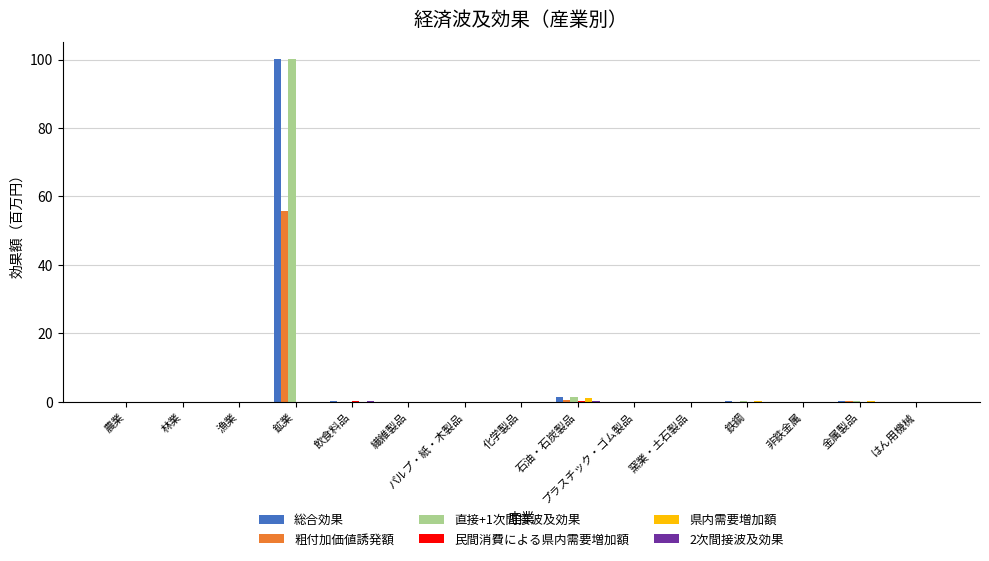

How many groups of bars are there?

15